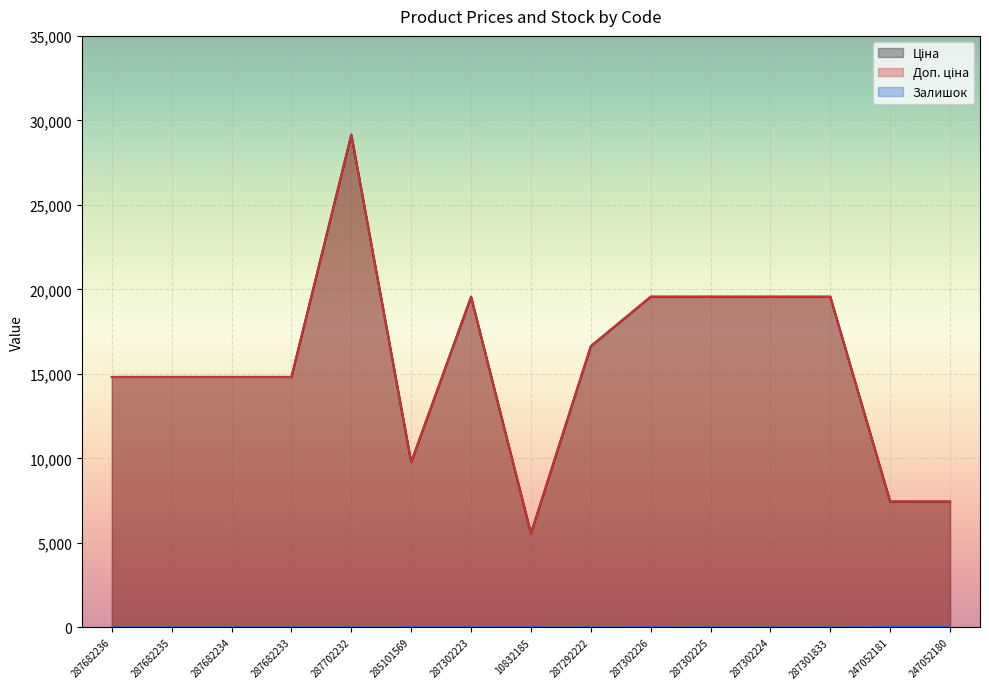

What is the total value across all series at 10832185?

11126.7